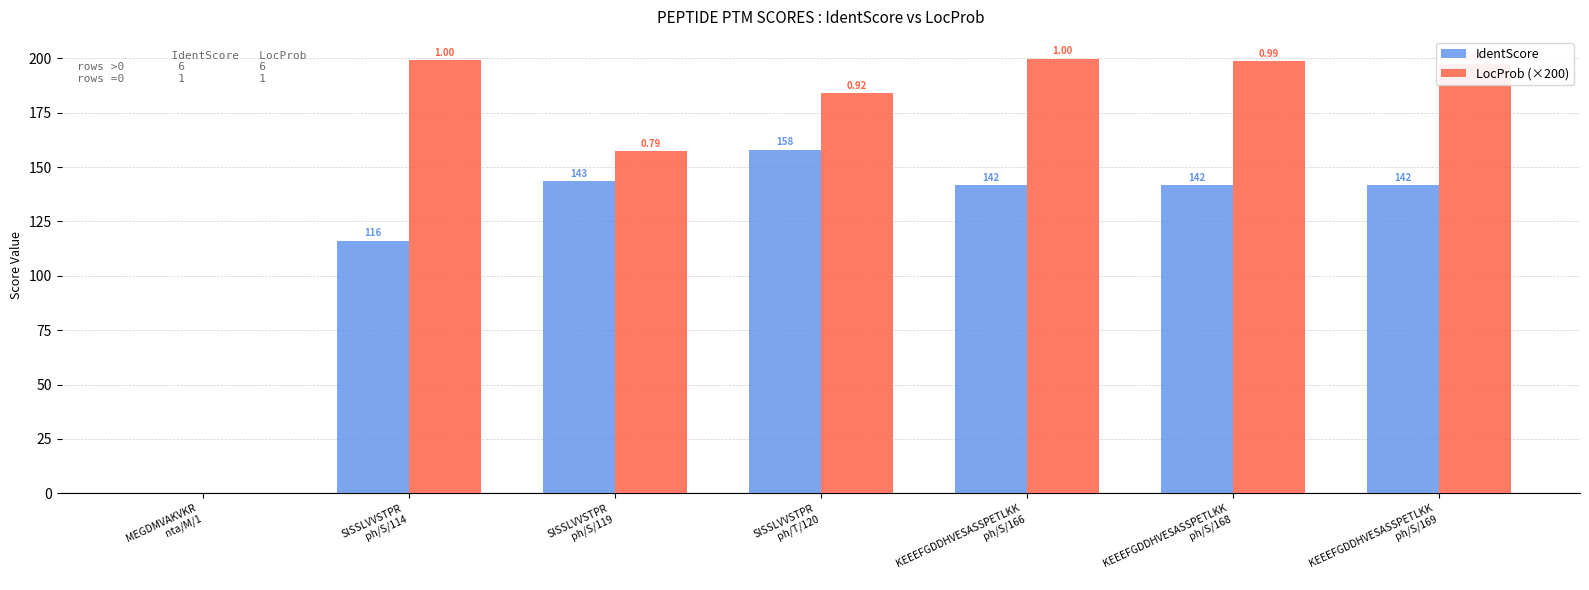

Which series has the largest total across all categories?

LocProb (×200)